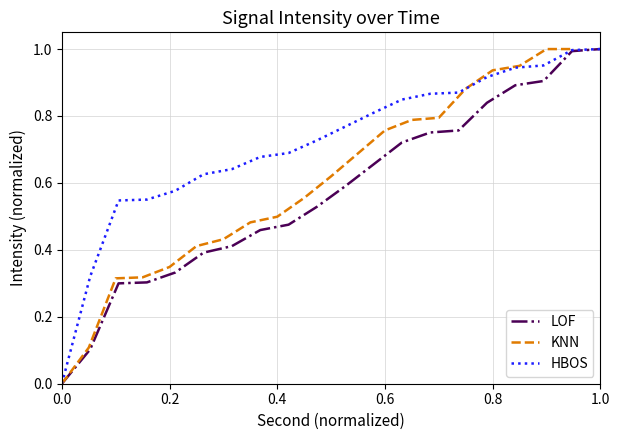

Which series has the largest total across all categories?

HBOS